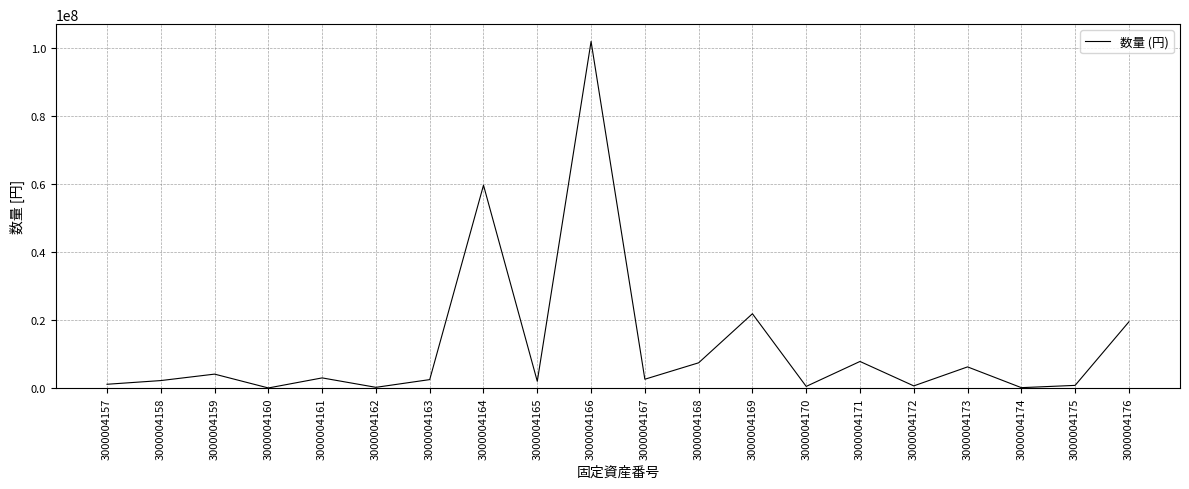

How many interior local peaks (higher than both neighbors) does the data have?

7